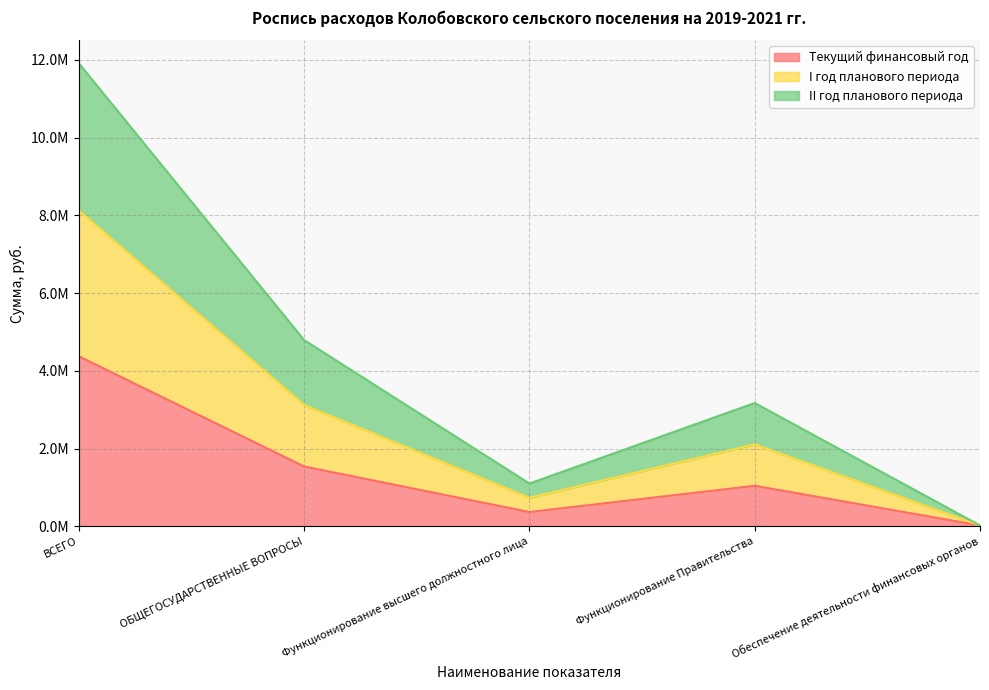

True or false: Текущий финансовый год and II год планового периода intersect in this chart.

False